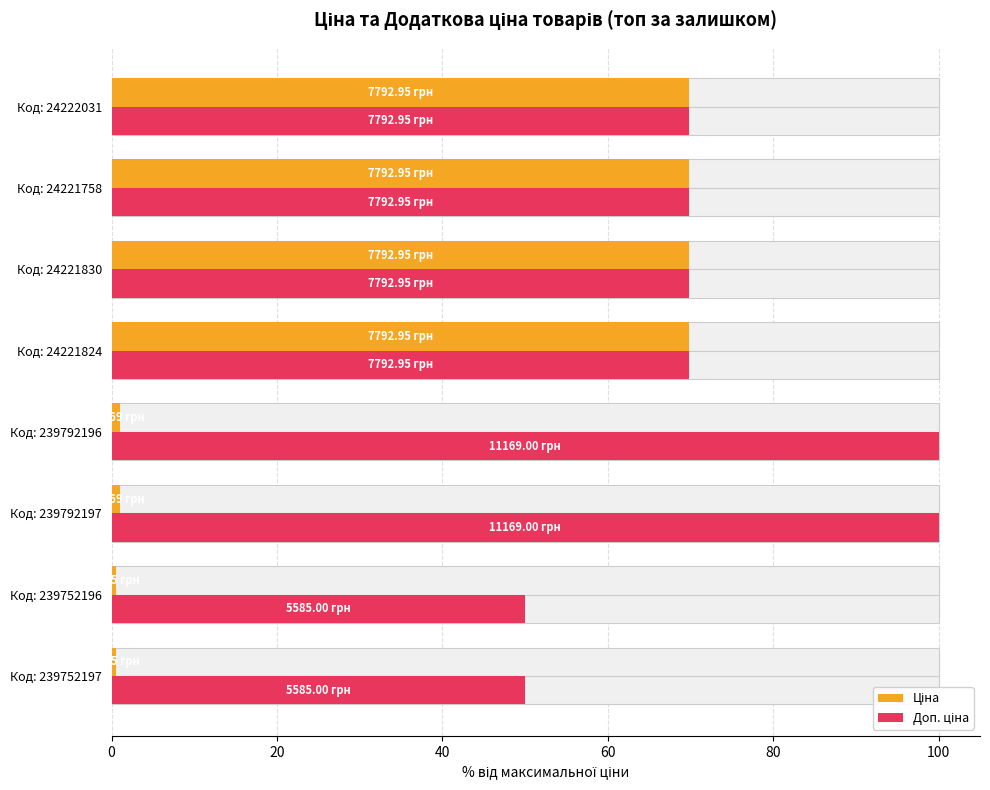

What position from the left is Код: 24222031?

8